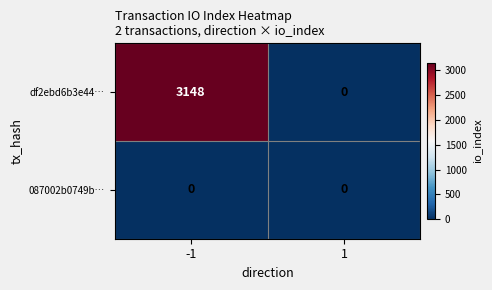

Rank the series at -1 from lowest to highest value.

087002b0749b…, df2ebd6b3e44…